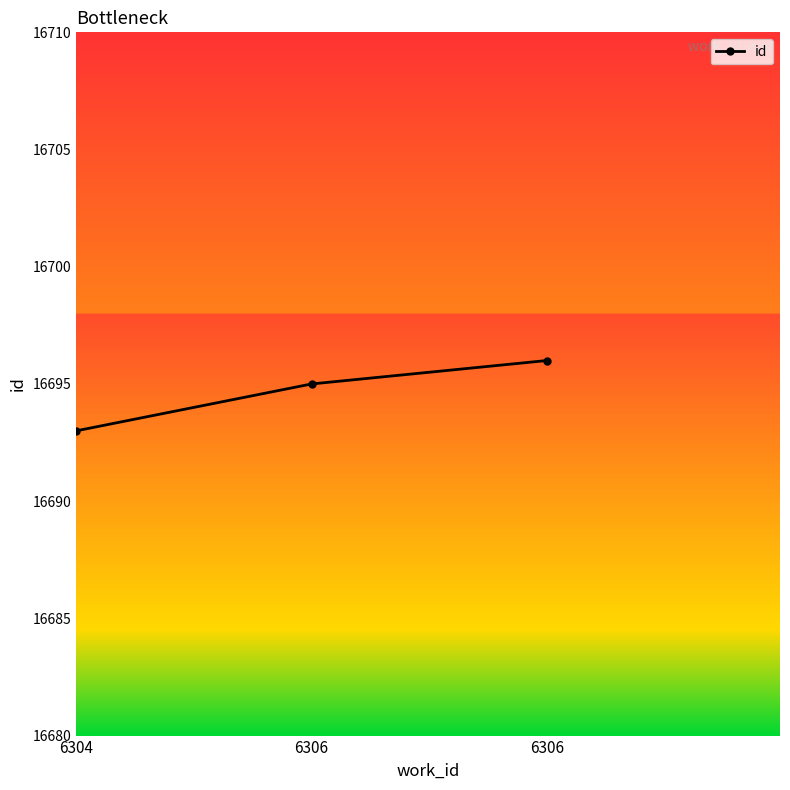

Which category has the lowest value across all series?

6304